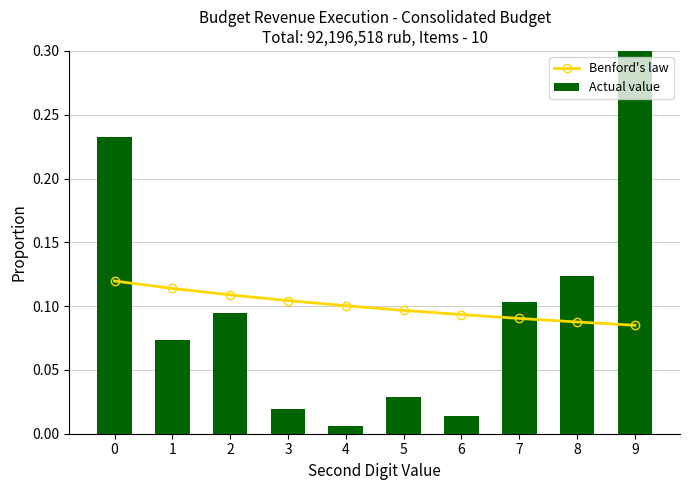

The Benford's law series shows 0.1 at 5. True or false?

False